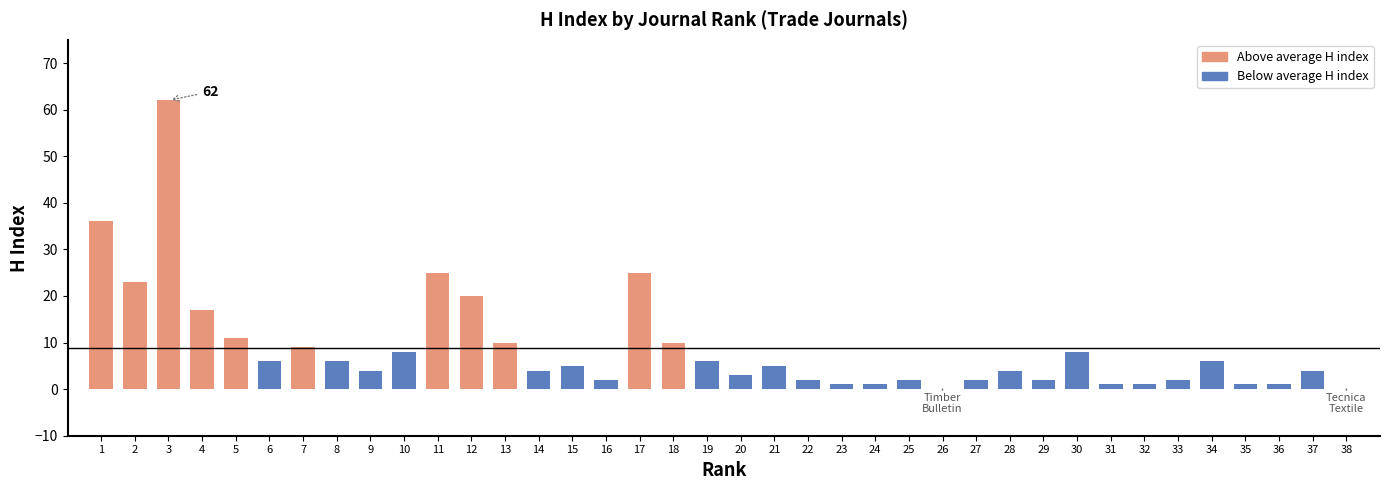

What is the change in value from 18 to 33?

-8